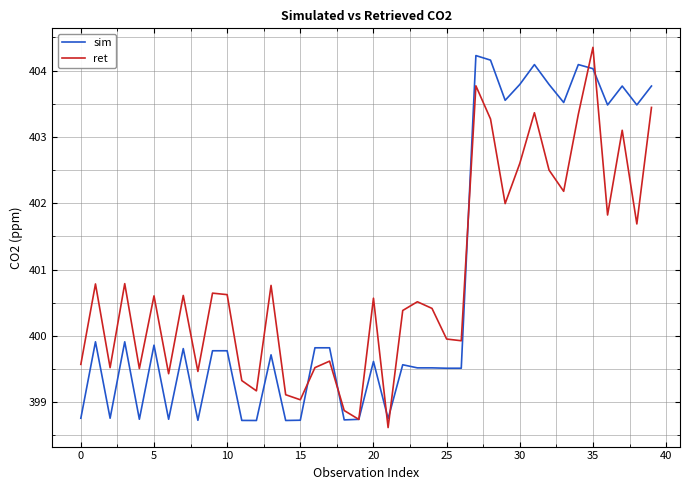

What is the greatest value displayed?

404.4